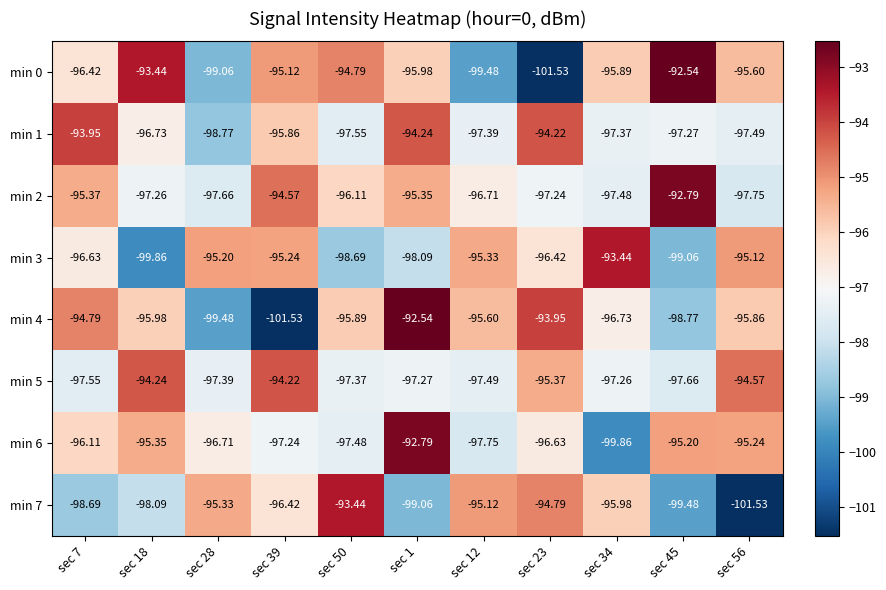

Is the value of min 7 at sec 7 greater than the value of min 6 at sec 28?

No